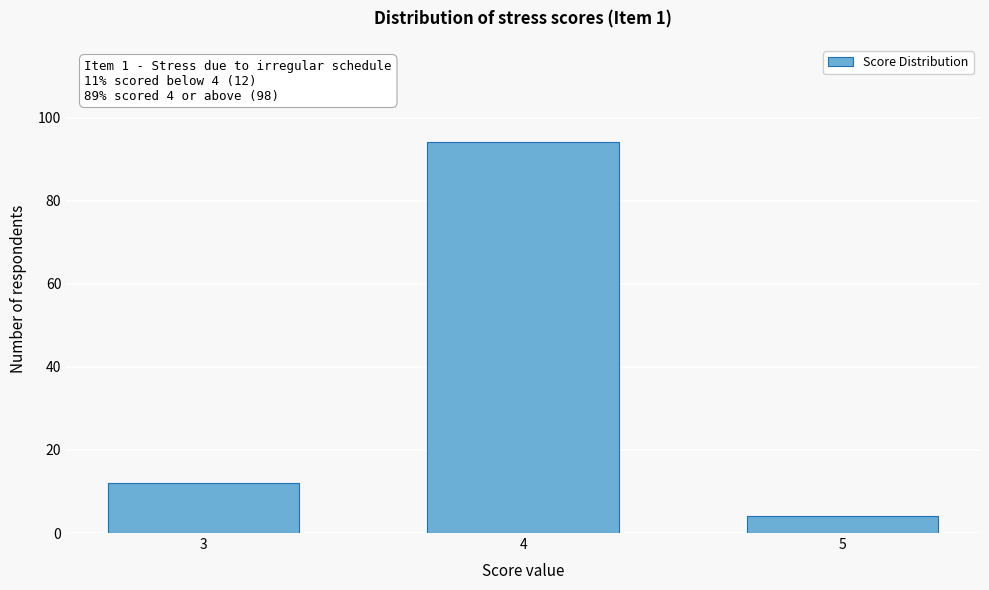

Reading left to right, transcribe all the data shown in this chart.

12	94	4